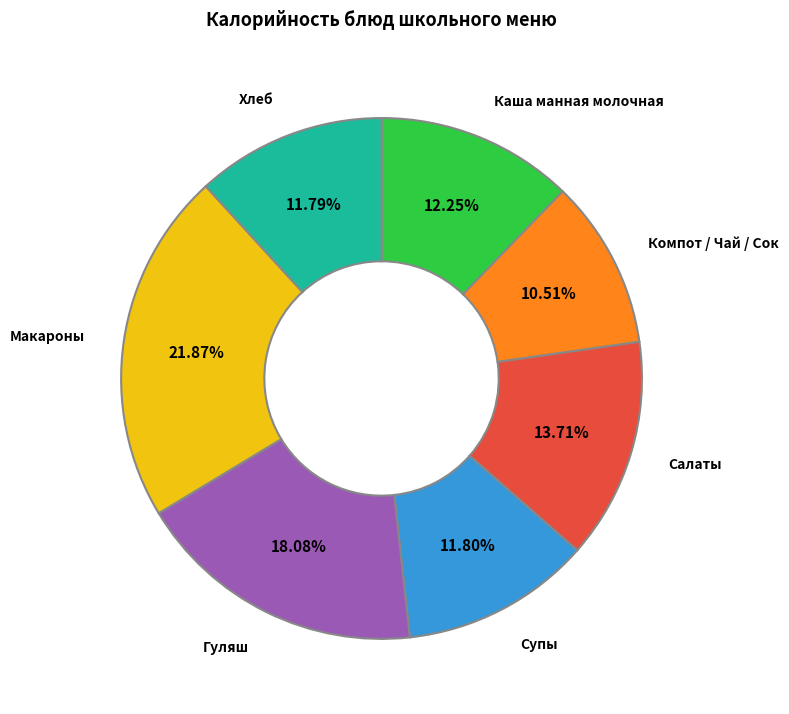

Is there a majority slice in this chart?

No